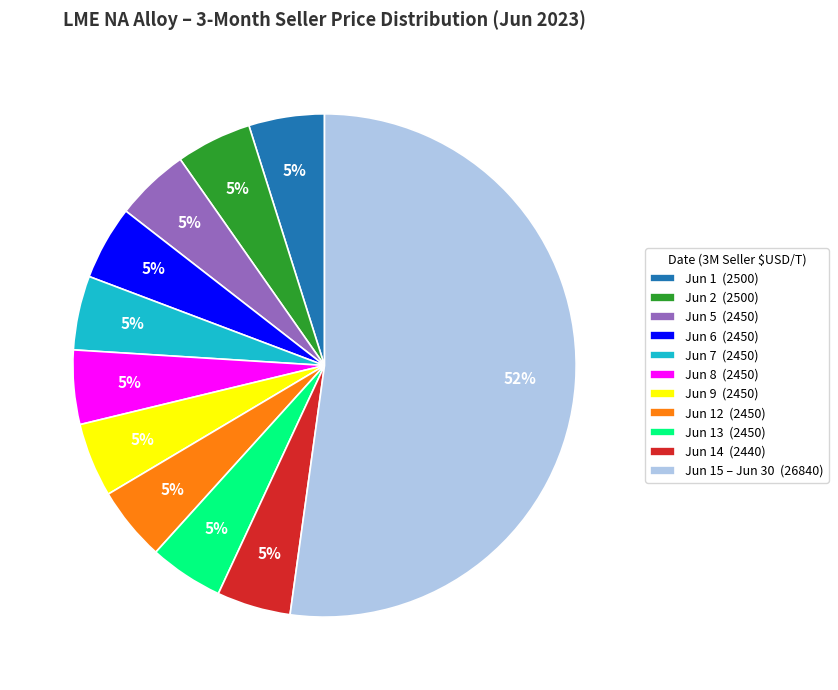

True or false: Jun 13 (2450) accounts for 5% of the total.

True